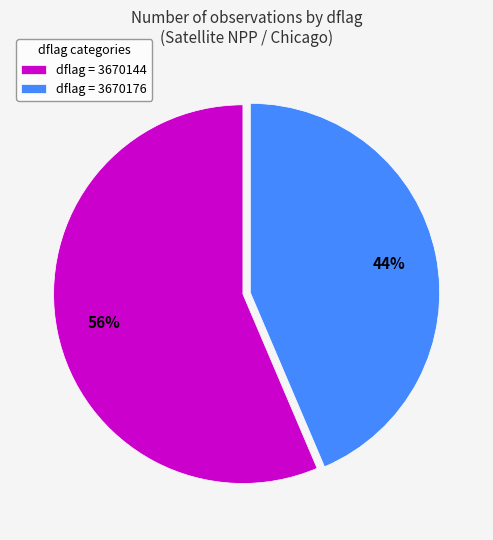

To the nearest percent, what portion does dflag = 3670176 represent?

44%